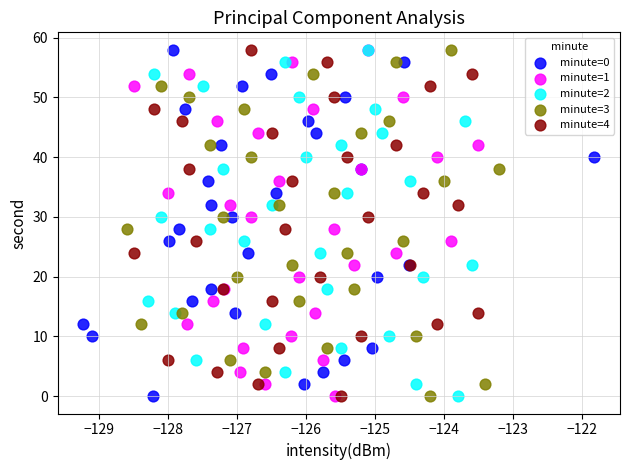

What are all the series names shown in the legend?

minute=0, minute=1, minute=2, minute=3, minute=4